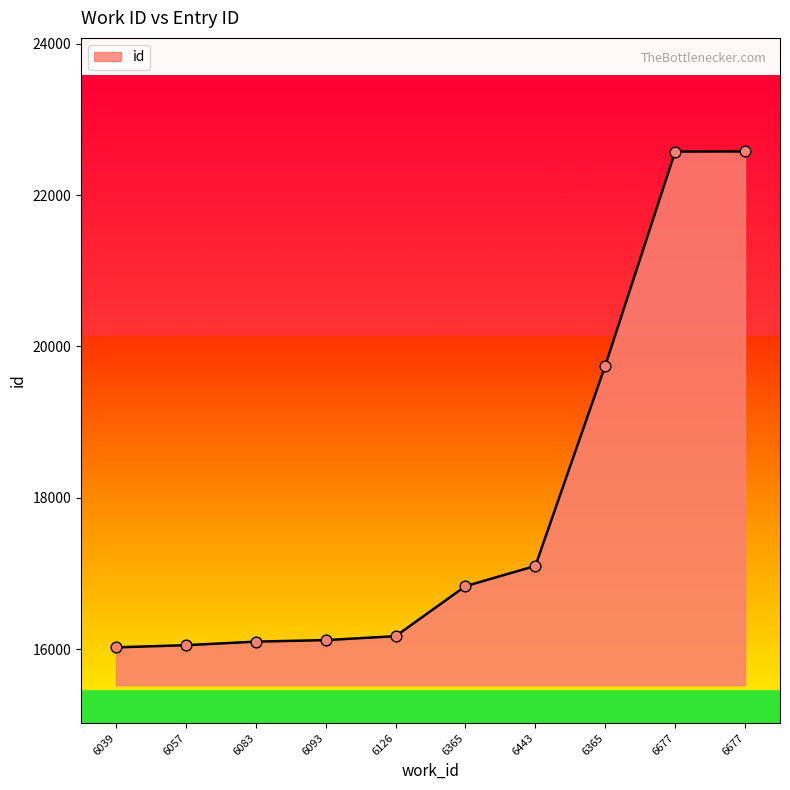

What is the change in value from 6365 to 6443?

+267